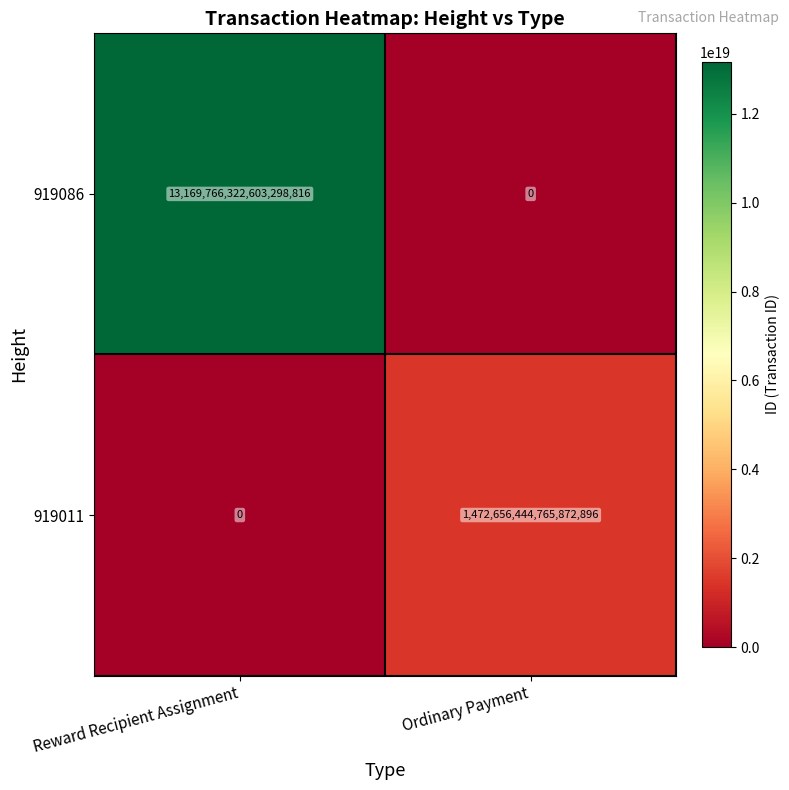

Which series has the largest range (max minus min)?

919086